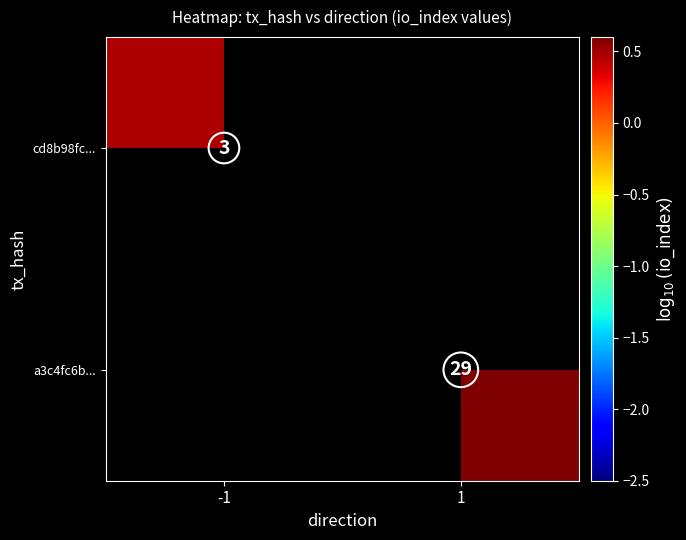

List the labels in order of a3c4fc6b... value, largest first.

-1, 1